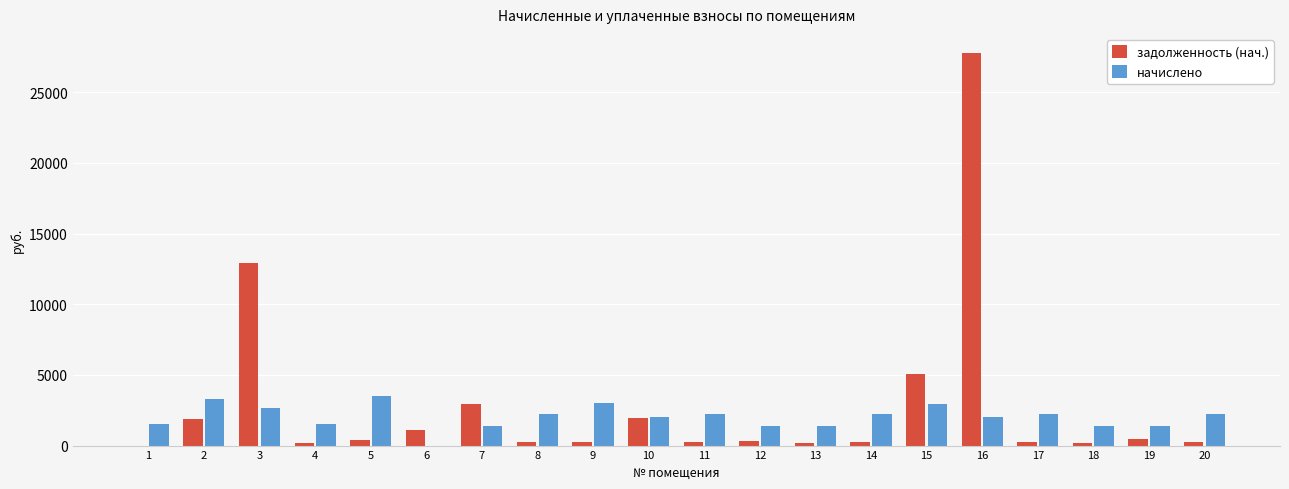

Between 3 and 6, which series saw the biggest shift?

задолженность (нач.)